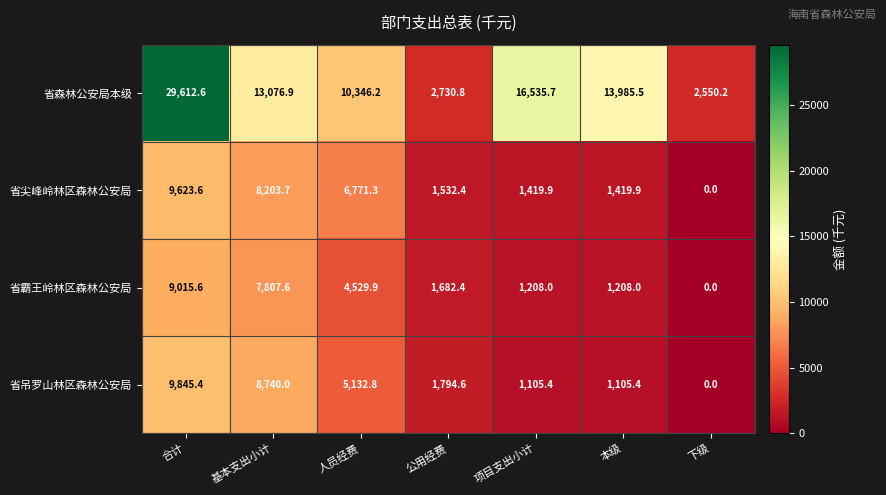

At which category does the chart reach its peak across all series?

合计